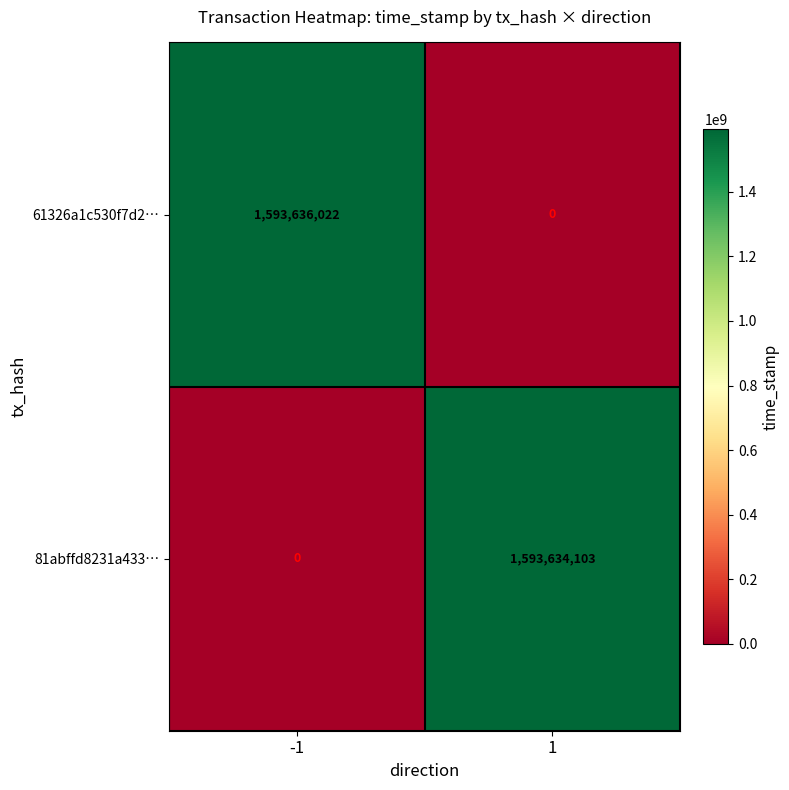

Is it true that 81abffd8231a433… equals 1593634103 at 1?

True